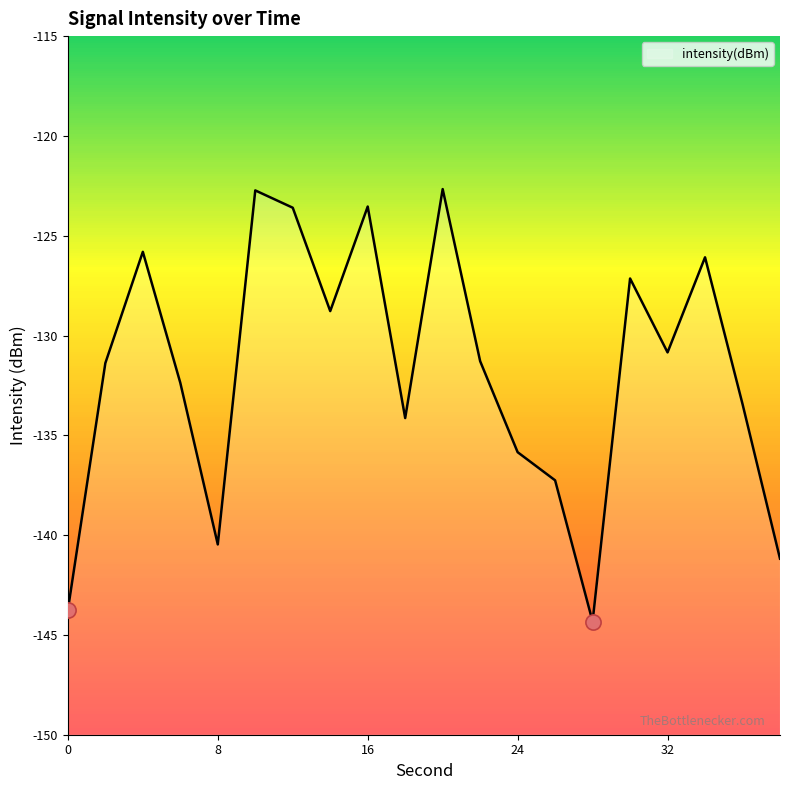

What is the change in value from 2 to 8?

-9.1